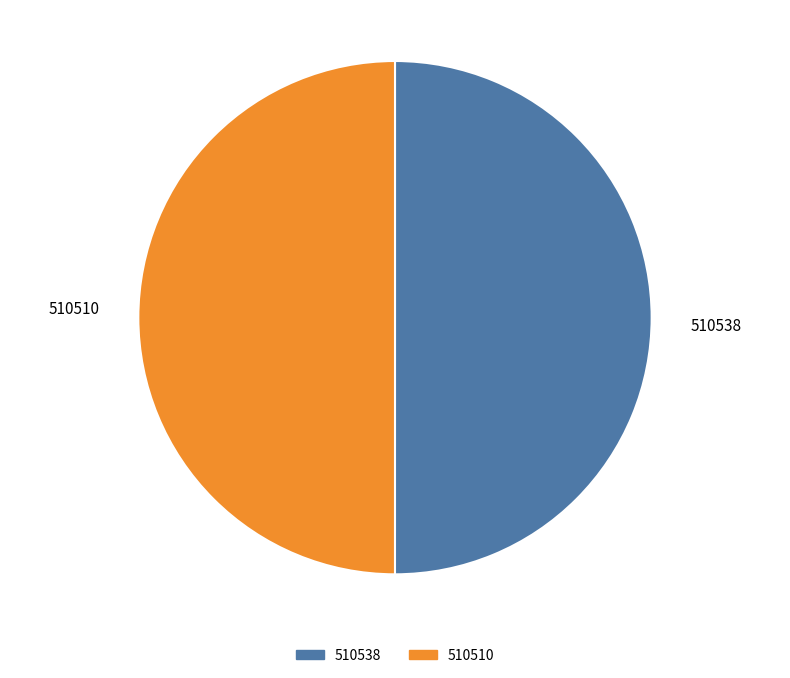

What is the ratio of the value at 510538 to the value at 510510?

1.0